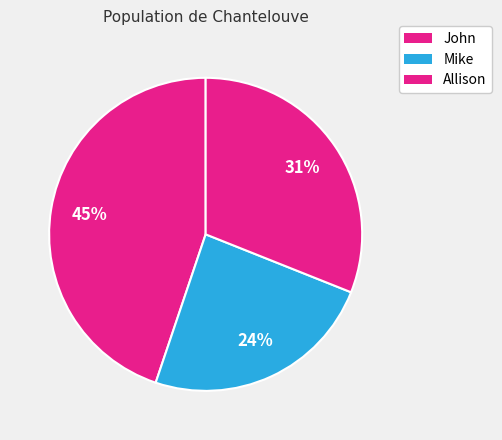

How many slices are in this pie chart?

3